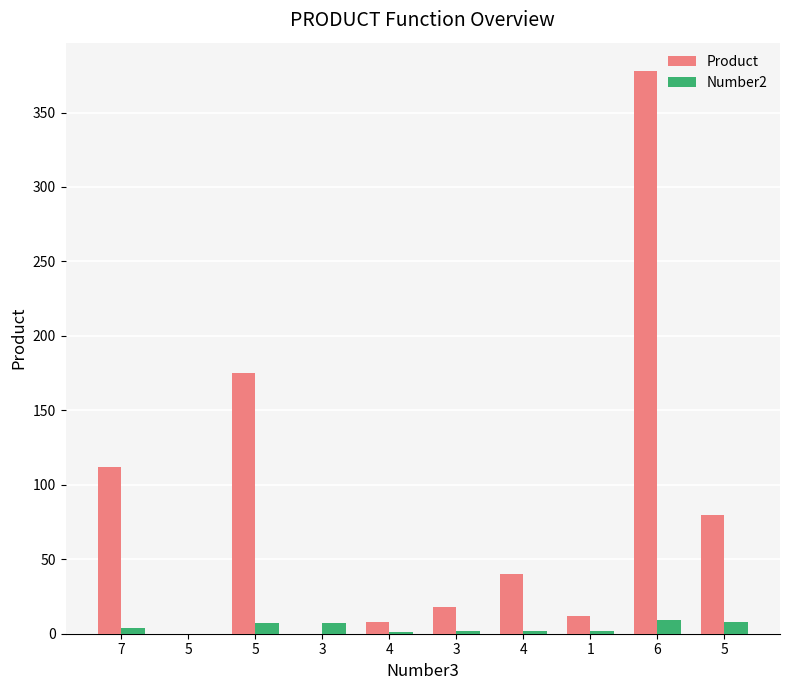

Are the bars horizontal?

No